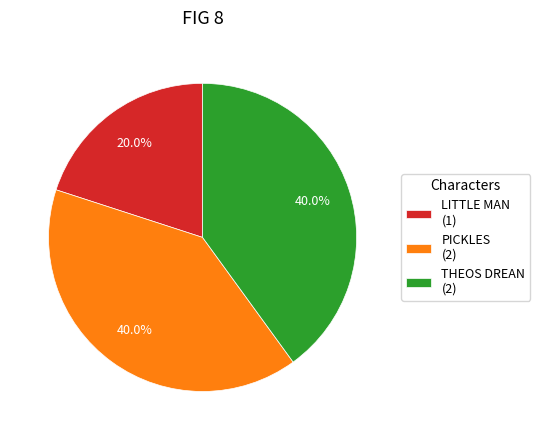

How many slices are in this pie chart?

3